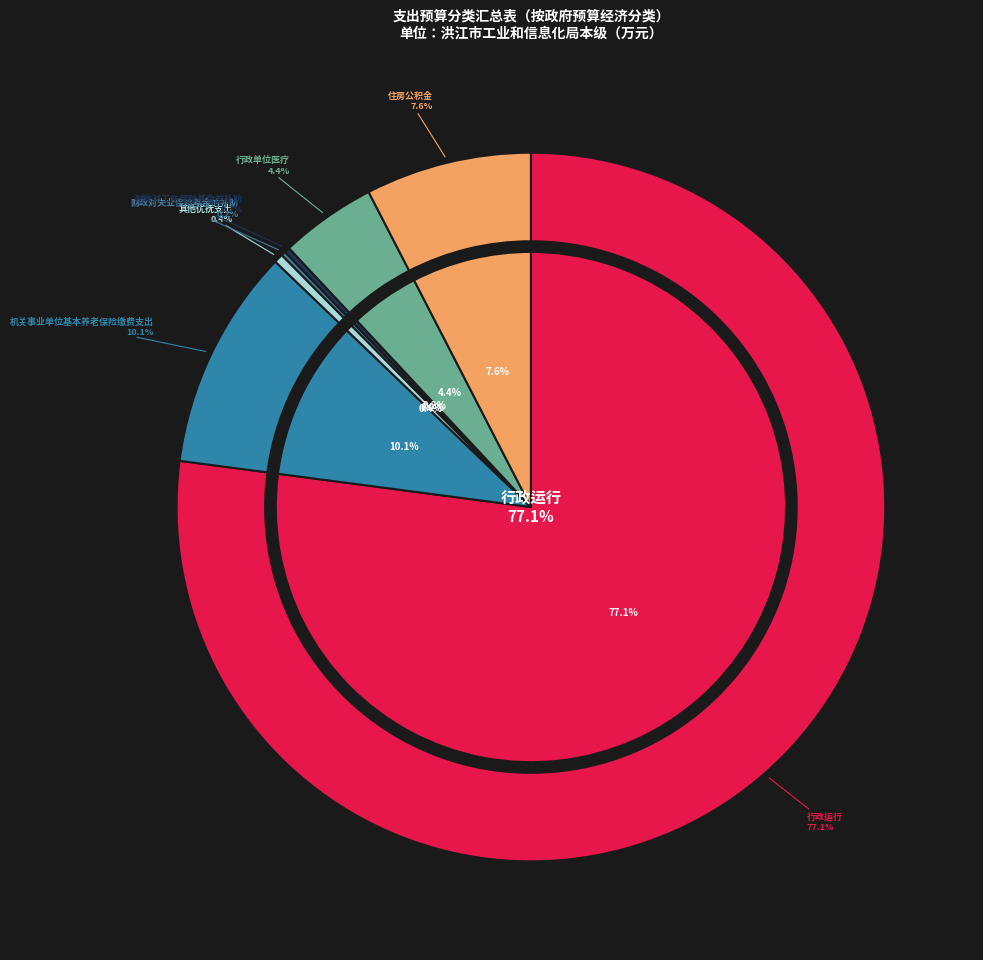

What percentage do 财政对工伤保险基金的补助 and 行政单位医疗 together represent?

4.6%